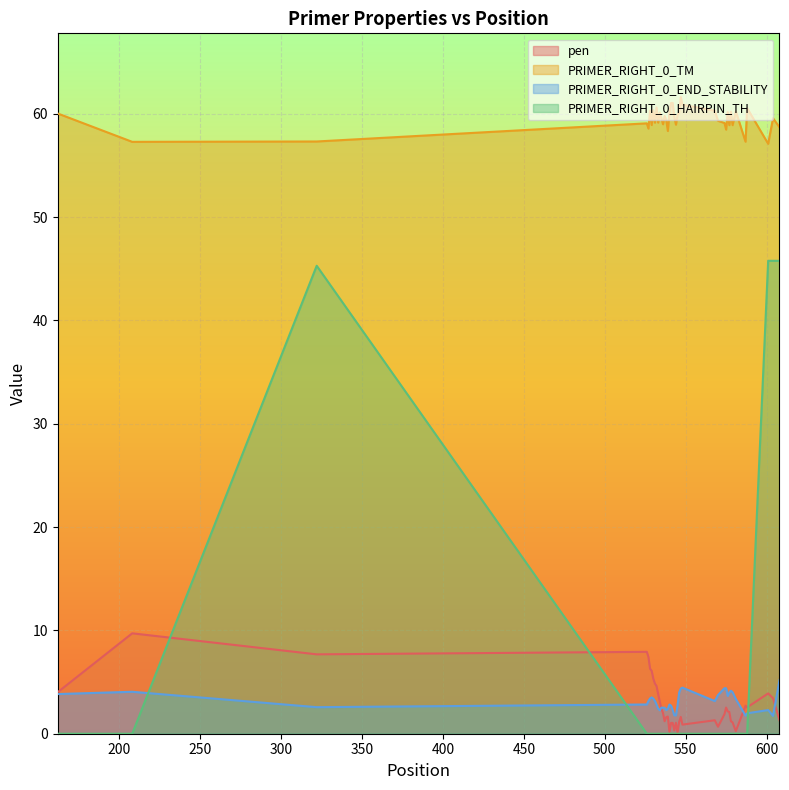

How many interior local valleys does the pen series have?

9